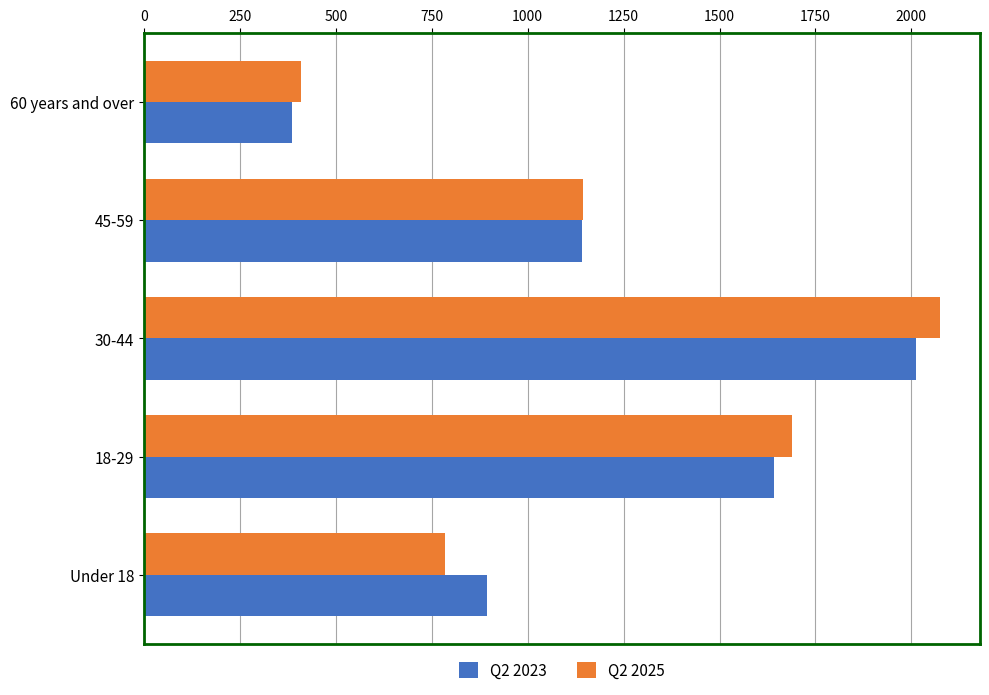

What are all the series names shown in the legend?

Q2 2023, Q2 2025